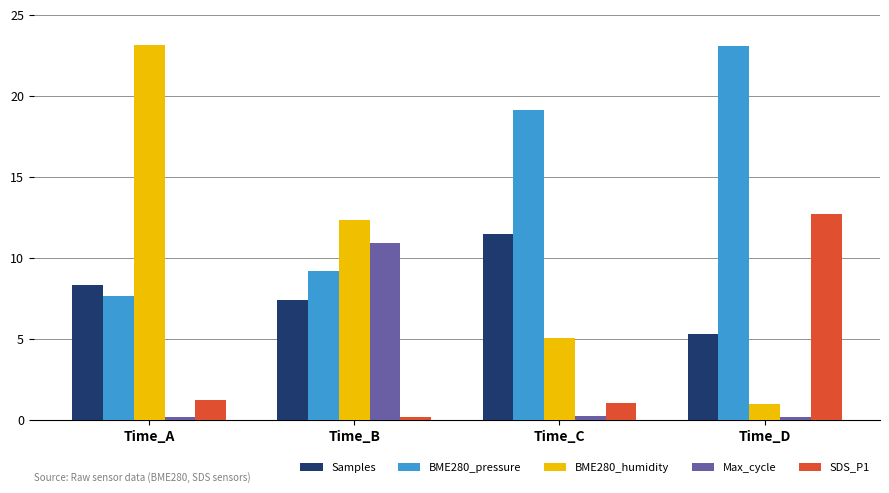

What is the spread (max minus min) of values at Time_A?

22.9